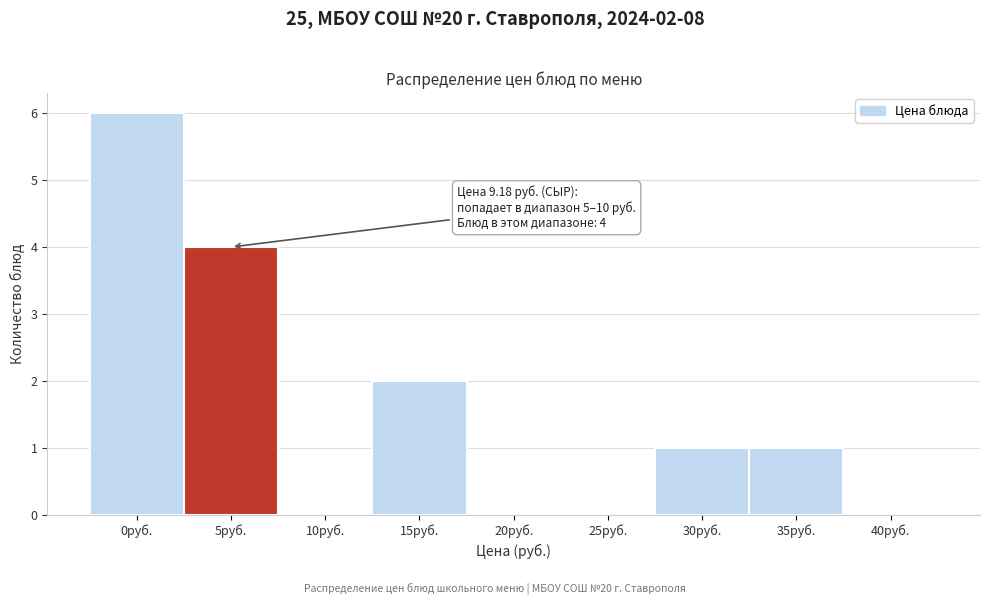

Reading left to right, transcribe all the data shown in this chart.

0руб.=6	5руб.=4	10руб.=0	15руб.=2	20руб.=0	25руб.=0	30руб.=1	35руб.=1	40руб.=0